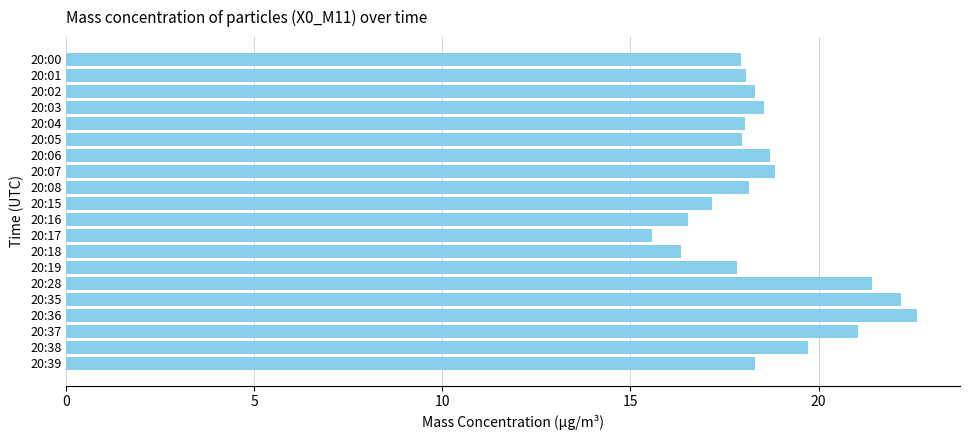

What is the change in value from 20:07 to 20:19?

-1.0